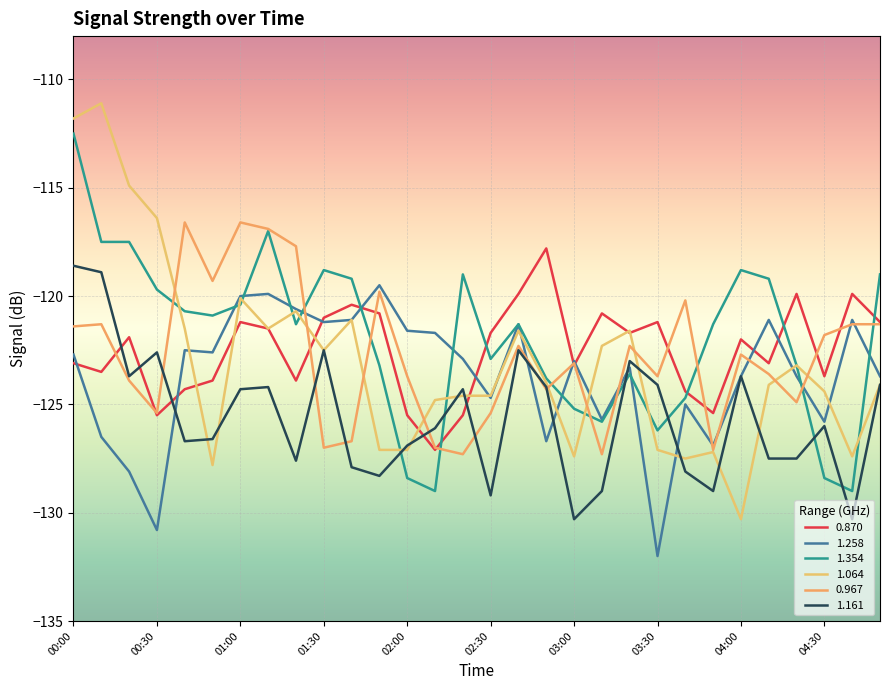

What is the difference between the maximum and minimum values in the 1.258 series?

12.5